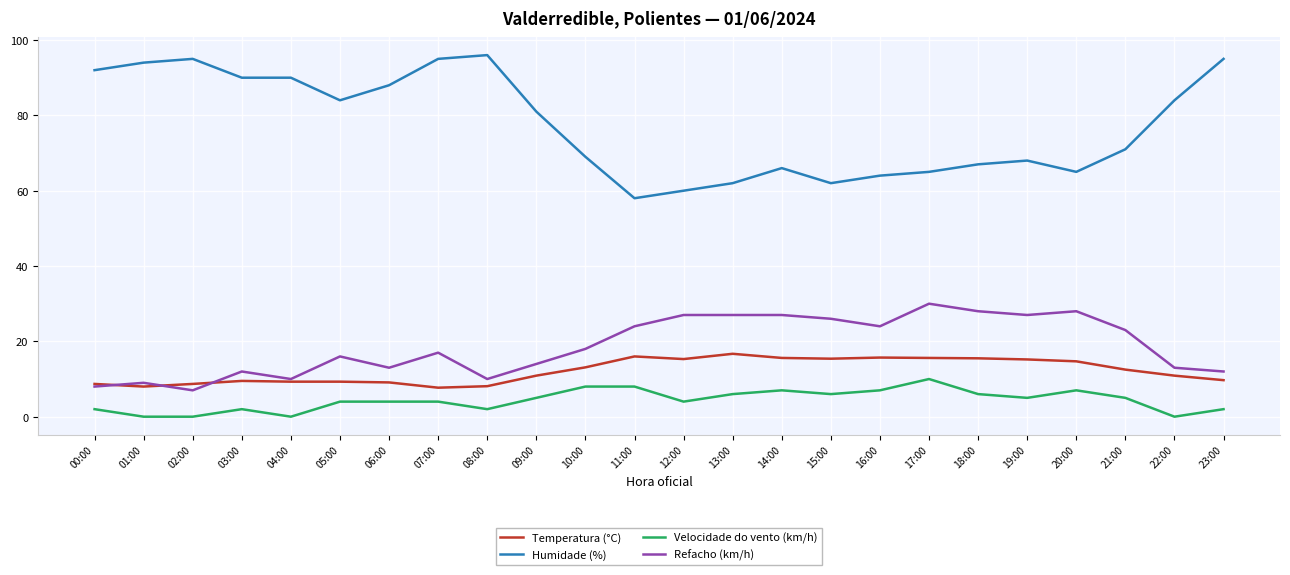

Does the chart display data point markers on the line(s)?

No